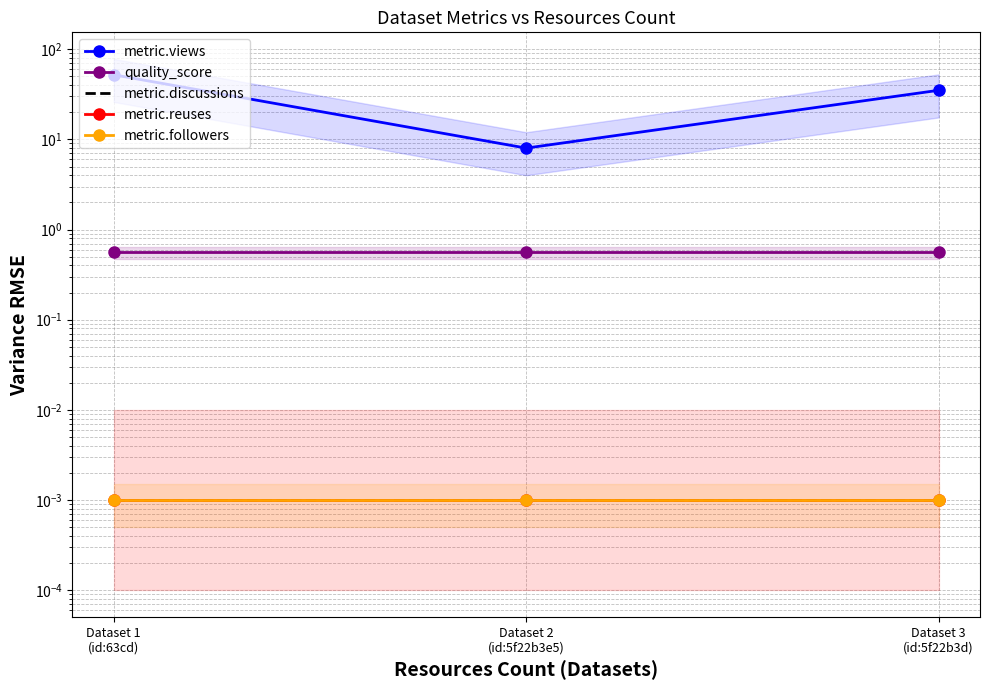

Rank the series by their maximum value, from lowest to highest.

metric.discussions, metric.reuses, metric.followers, quality_score, metric.views